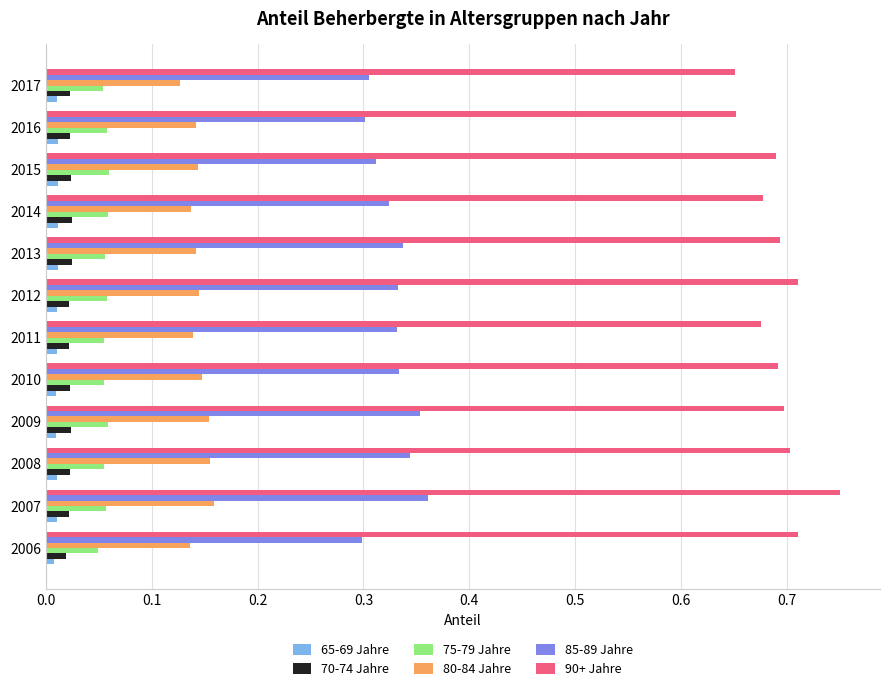

What is the sum of all 90+ Jahre values?

8.3